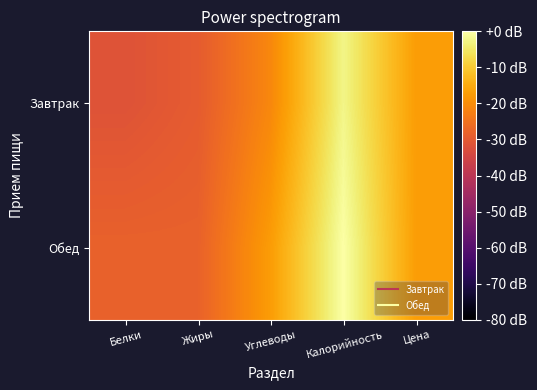

What is the difference between the highest and lowest values at Белки?

3.4